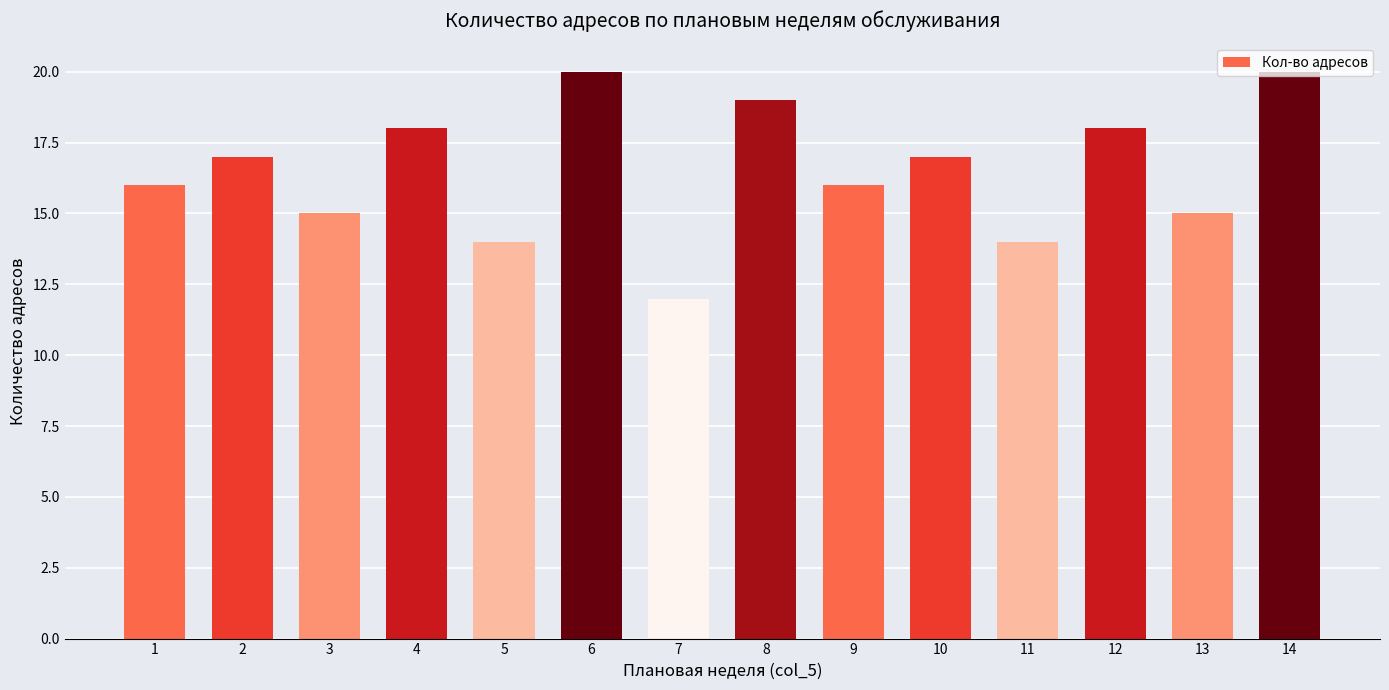

What is the difference between the values at 11 and 12?

4